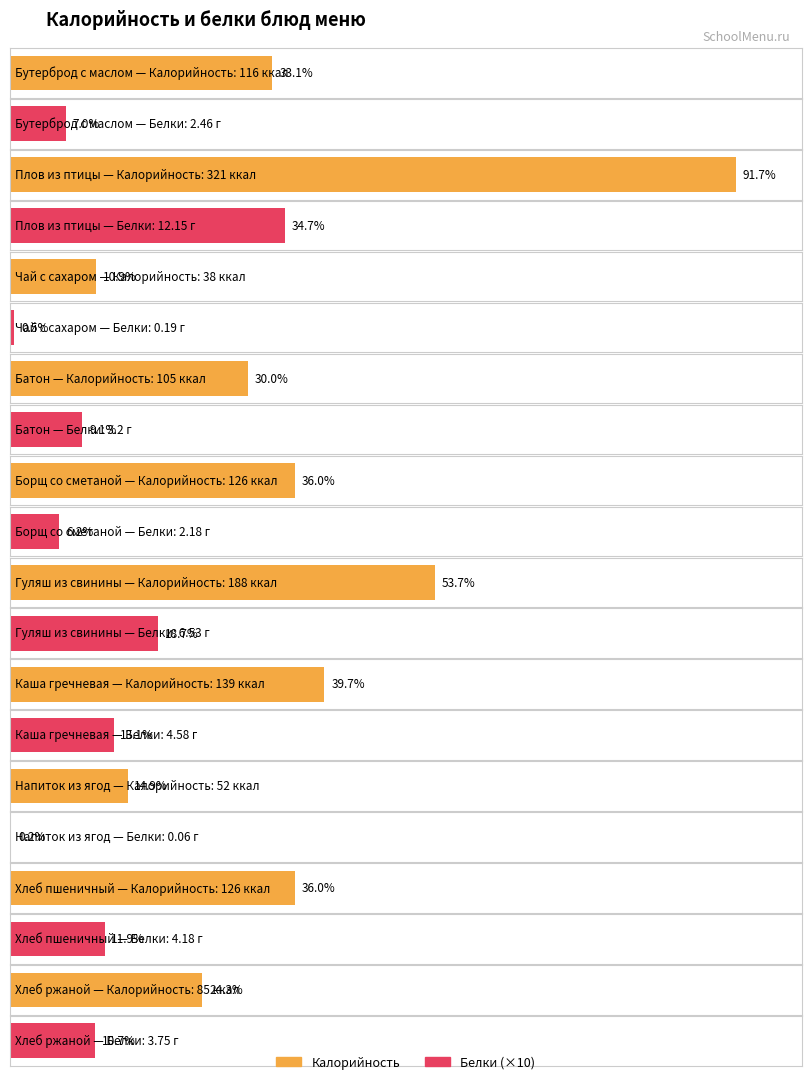

At how many categories does at least one series exceed 1?

10